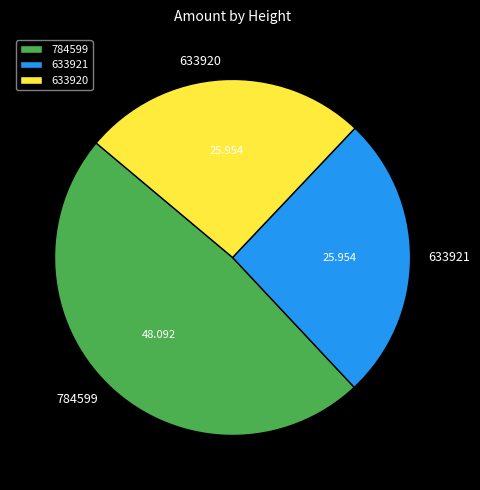

Between 784599 and 633921, which is larger?

784599